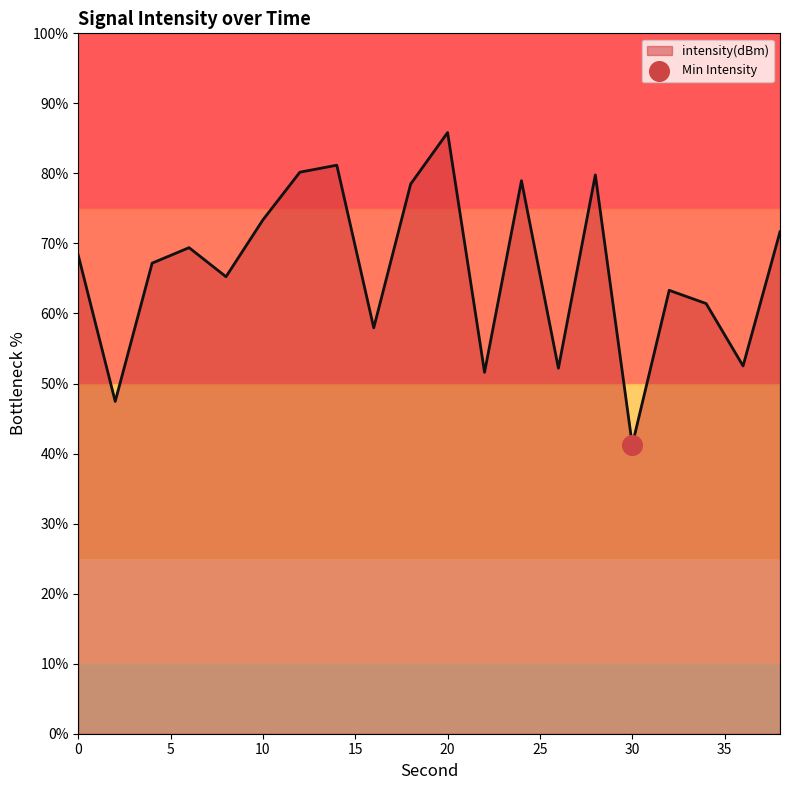

What is the difference between the maximum and minimum values?

44.6